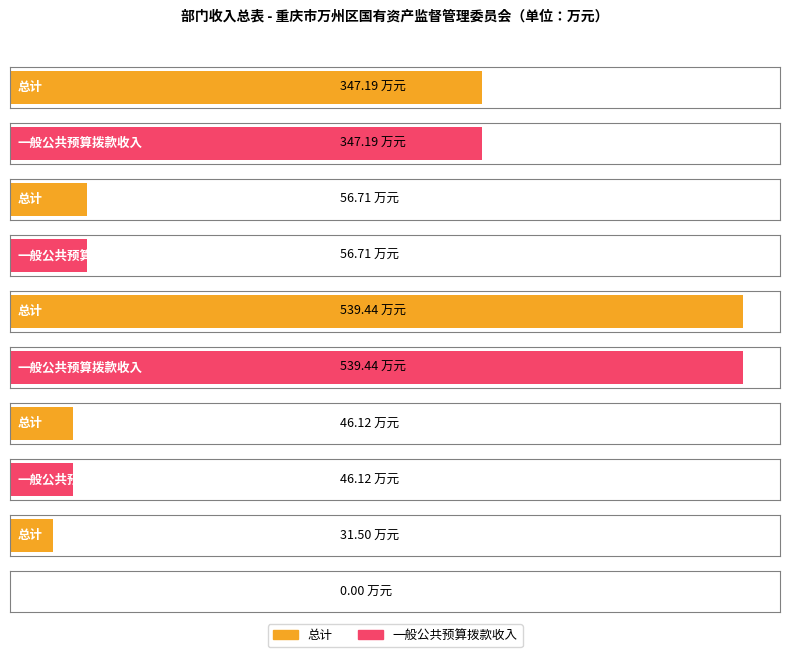

What is the sum of all 一般公共预算拨款收入 values?

989.5